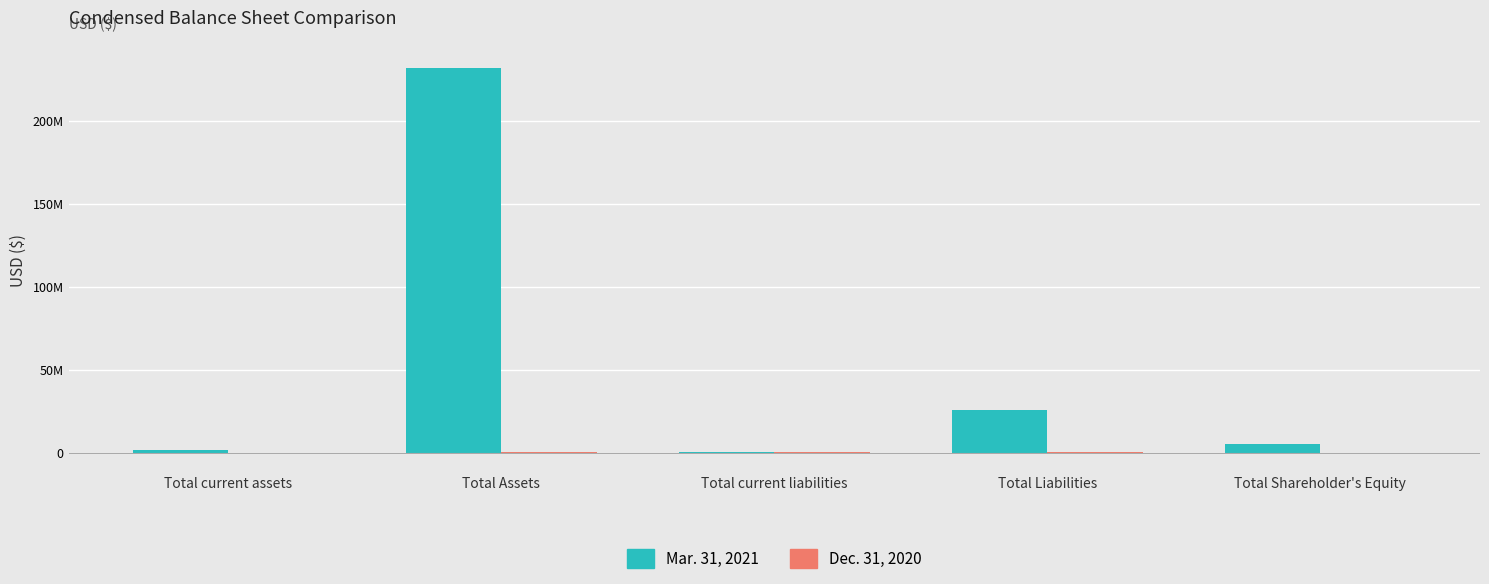

What is the label of the 4th bar from the right?

Total Assets